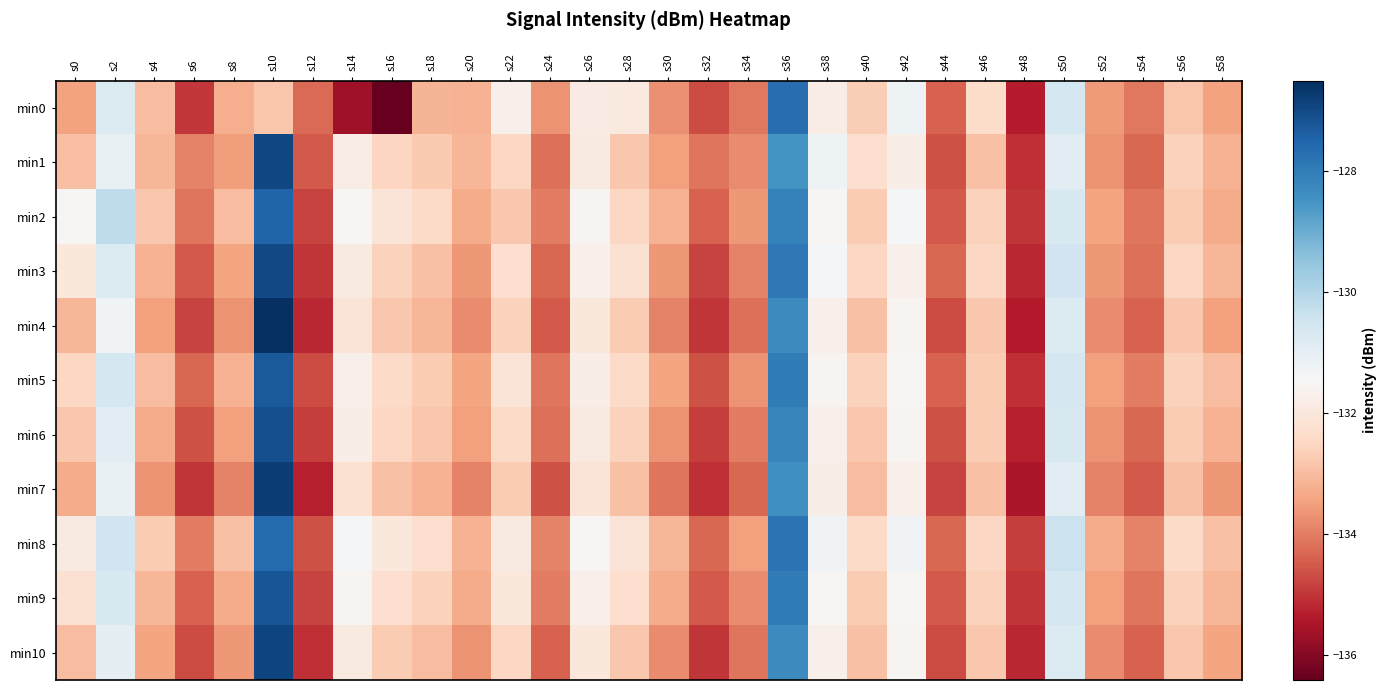

Reading left to right, list all the values displayed in this chart.

min0: s0=-133.5	s2=-130.8	s4=-133.0	s6=-135.0	s8=-133.2	s10=-132.8	s12=-134.3	s14=-135.7	s16=-136.4	s18=-133.1	s20=-133.2	s22=-131.7	s24=-133.7	s26=-131.9	s28=-131.9	s30=-133.7	s32=-134.7	s34=-134.1	s36=-127.7	s38=-131.8	s40=-132.7	s42=-131.2	s44=-134.4	s46=-132.4	s48=-135.4	s50=-130.6	s52=-133.6	s54=-134.1	s56=-132.8	s58=-133.4
min1: s0=-132.9	s2=-131.1	s4=-133.1	s6=-133.9	s8=-133.5	s10=-127.0	s12=-134.5	s14=-131.8	s16=-132.5	s18=-132.7	s20=-133.1	s22=-132.5	s24=-134.2	s26=-131.9	s28=-132.8	s30=-133.5	s32=-134.1	s34=-133.8	s36=-128.5	s38=-131.2	s40=-132.3	s42=-131.8	s44=-134.6	s46=-132.9	s48=-135.1	s50=-130.9	s52=-133.7	s54=-134.3	s56=-132.6	s58=-133.2
min2: s0=-131.5	s2=-130.2	s4=-132.8	s6=-134.1	s8=-133.0	s10=-127.5	s12=-134.8	s14=-131.5	s16=-132.1	s18=-132.4	s20=-133.3	s22=-132.8	s24=-134.0	s26=-131.6	s28=-132.5	s30=-133.2	s32=-134.4	s34=-133.6	s36=-128.1	s38=-131.5	s40=-132.7	s42=-131.4	s44=-134.5	s46=-132.6	s48=-135.0	s50=-130.7	s52=-133.4	s54=-134.1	s56=-132.7	s58=-133.3
min3: s0=-132.0	s2=-130.8	s4=-133.2	s6=-134.5	s8=-133.4	s10=-127.0	s12=-135.0	s14=-131.9	s16=-132.6	s18=-132.9	s20=-133.6	s22=-132.3	s24=-134.3	s26=-131.7	s28=-132.2	s30=-133.6	s32=-134.8	s34=-133.9	s36=-127.9	s38=-131.4	s40=-132.5	s42=-131.7	s44=-134.3	s46=-132.5	s48=-135.2	s50=-130.5	s52=-133.6	s54=-134.2	s56=-132.5	s58=-133.1
min4: s0=-133.1	s2=-131.3	s4=-133.5	s6=-134.8	s8=-133.7	s10=-126.5	s12=-135.2	s14=-132.1	s16=-132.8	s18=-133.1	s20=-133.8	s22=-132.6	s24=-134.5	s26=-132.0	s28=-132.7	s30=-133.9	s32=-135.0	s34=-134.2	s36=-128.3	s38=-131.7	s40=-132.9	s42=-131.6	s44=-134.7	s46=-132.8	s48=-135.4	s50=-130.8	s52=-133.8	s54=-134.4	s56=-132.8	s58=-133.5
min5: s0=-132.5	s2=-130.6	s4=-133.0	s6=-134.3	s8=-133.2	s10=-127.3	s12=-134.7	s14=-131.7	s16=-132.4	s18=-132.7	s20=-133.4	s22=-132.1	s24=-134.1	s26=-131.8	s28=-132.4	s30=-133.4	s32=-134.6	s34=-133.7	s36=-128.0	s38=-131.6	s40=-132.6	s42=-131.5	s44=-134.4	s46=-132.7	s48=-135.1	s50=-130.6	s52=-133.5	s54=-134.0	s56=-132.6	s58=-133.0
min6: s0=-132.8	s2=-130.9	s4=-133.3	s6=-134.6	s8=-133.5	s10=-127.1	s12=-134.9	s14=-131.8	s16=-132.5	s18=-132.8	s20=-133.5	s22=-132.4	s24=-134.2	s26=-131.9	s28=-132.6	s30=-133.7	s32=-134.9	s34=-134.0	s36=-128.2	s38=-131.7	s40=-132.8	s42=-131.6	s44=-134.6	s46=-132.7	s48=-135.3	s50=-130.7	s52=-133.7	s54=-134.3	s56=-132.7	s58=-133.2
min7: s0=-133.3	s2=-131.1	s4=-133.7	s6=-135.0	s8=-133.9	s10=-126.8	s12=-135.3	s14=-132.2	s16=-132.9	s18=-133.2	s20=-133.9	s22=-132.7	s24=-134.6	s26=-132.1	s28=-132.9	s30=-134.1	s32=-135.1	s34=-134.3	s36=-128.4	s38=-131.8	s40=-133.0	s42=-131.7	s44=-134.8	s46=-132.9	s48=-135.5	s50=-130.9	s52=-133.9	s54=-134.5	s56=-132.9	s58=-133.6
min8: s0=-131.9	s2=-130.5	s4=-132.7	s6=-134.0	s8=-132.9	s10=-127.6	s12=-134.6	s14=-131.4	s16=-132.0	s18=-132.3	s20=-133.2	s22=-131.9	s24=-133.9	s26=-131.5	s28=-132.1	s30=-133.1	s32=-134.3	s34=-133.5	s36=-127.8	s38=-131.3	s40=-132.4	s42=-131.3	s44=-134.3	s46=-132.5	s48=-134.9	s50=-130.4	s52=-133.3	s54=-133.9	s56=-132.4	s58=-132.9
min9: s0=-132.2	s2=-130.7	s4=-133.1	s6=-134.4	s8=-133.3	s10=-127.2	s12=-134.8	s14=-131.6	s16=-132.3	s18=-132.6	s20=-133.3	s22=-132.0	s24=-134.0	s26=-131.7	s28=-132.3	s30=-133.3	s32=-134.5	s34=-133.8	s36=-128.0	s38=-131.5	s40=-132.7	s42=-131.5	s44=-134.5	s46=-132.6	s48=-135.0	s50=-130.6	s52=-133.5	s54=-134.1	s56=-132.6	s58=-133.1
min10: s0=-133.0	s2=-131.0	s4=-133.4	s6=-134.7	s8=-133.6	s10=-126.9	s12=-135.1	s14=-131.9	s16=-132.7	s18=-133.0	s20=-133.7	s22=-132.5	s24=-134.4	s26=-132.0	s28=-132.8	s30=-133.8	s32=-135.0	s34=-134.1	s36=-128.3	s38=-131.7	s40=-132.9	s42=-131.6	s44=-134.7	s46=-132.8	s48=-135.2	s50=-130.8	s52=-133.8	s54=-134.4	s56=-132.8	s58=-133.4